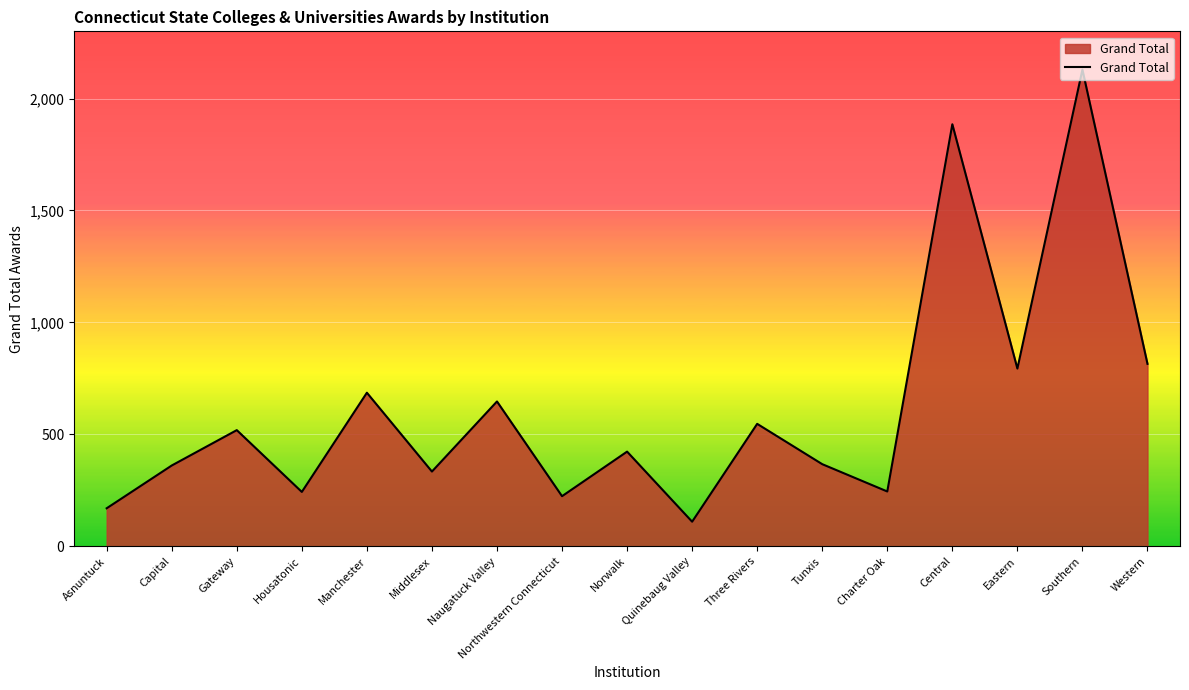

What is the difference between the values at Norwalk and Gateway?

96